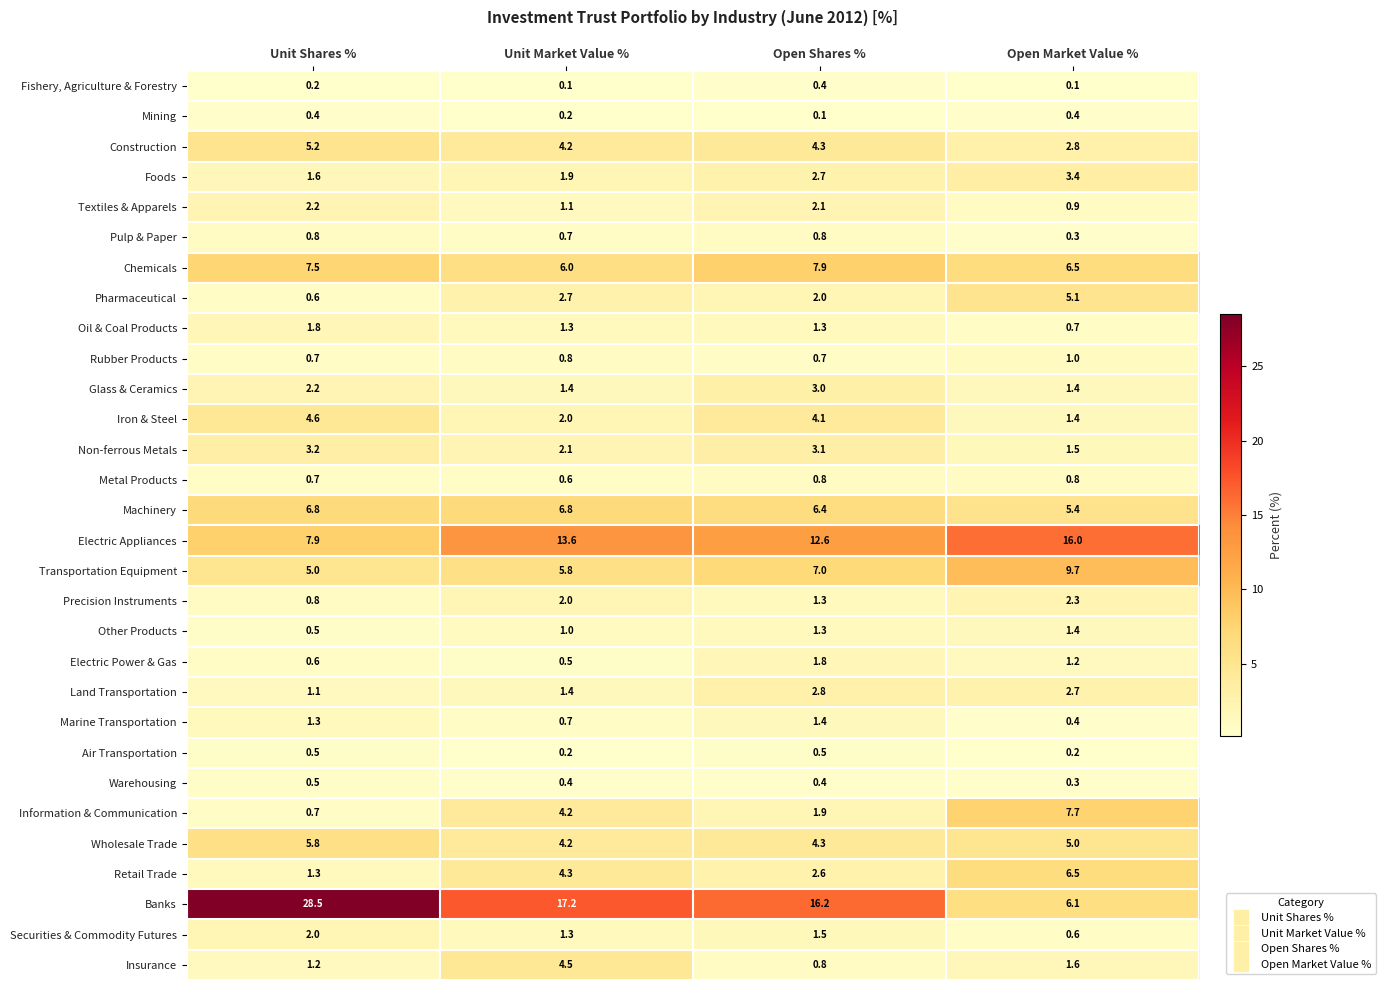

Which category has the highest value in the Wholesale Trade series?

Unit Shares %